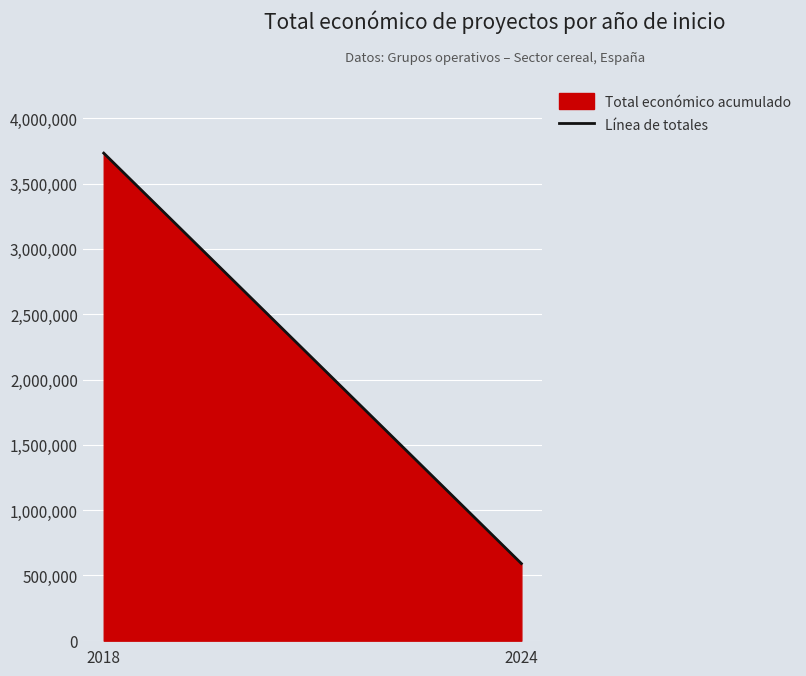

What is the minimum value shown in the chart?

590712.0